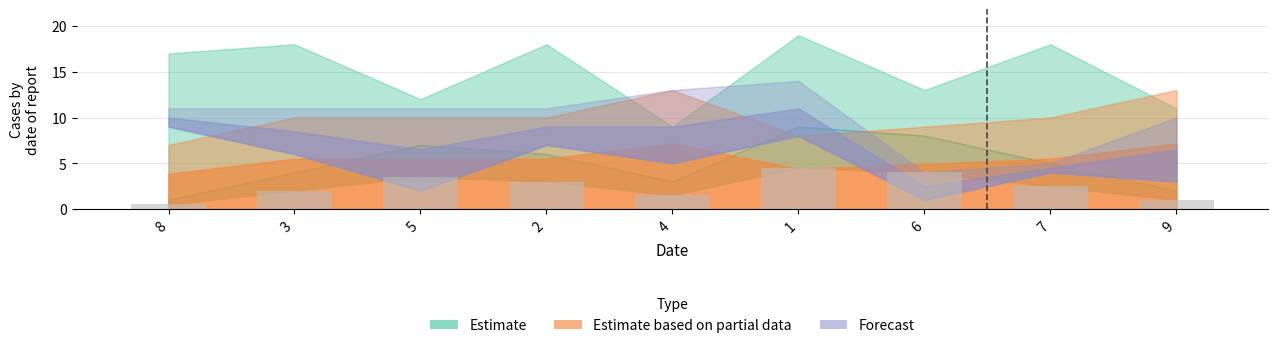

What is the approximate value at 9?

1.0